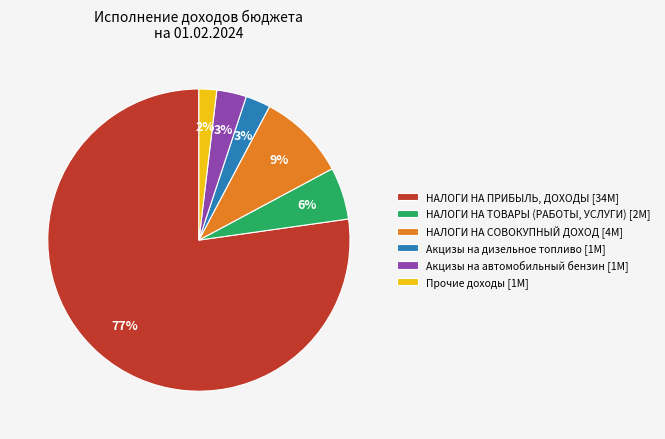

To the nearest percent, what is the difference between the largest and smallest slice percentages?

75%